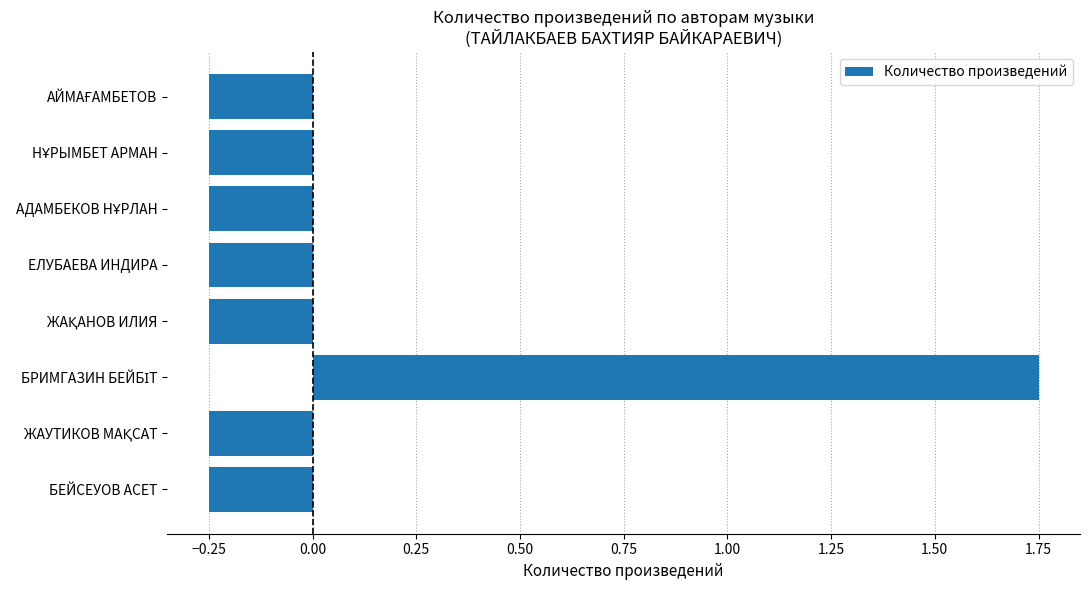

The value at БЕЙСЕУОВ АСЕТ is -0.4. True or false?

False